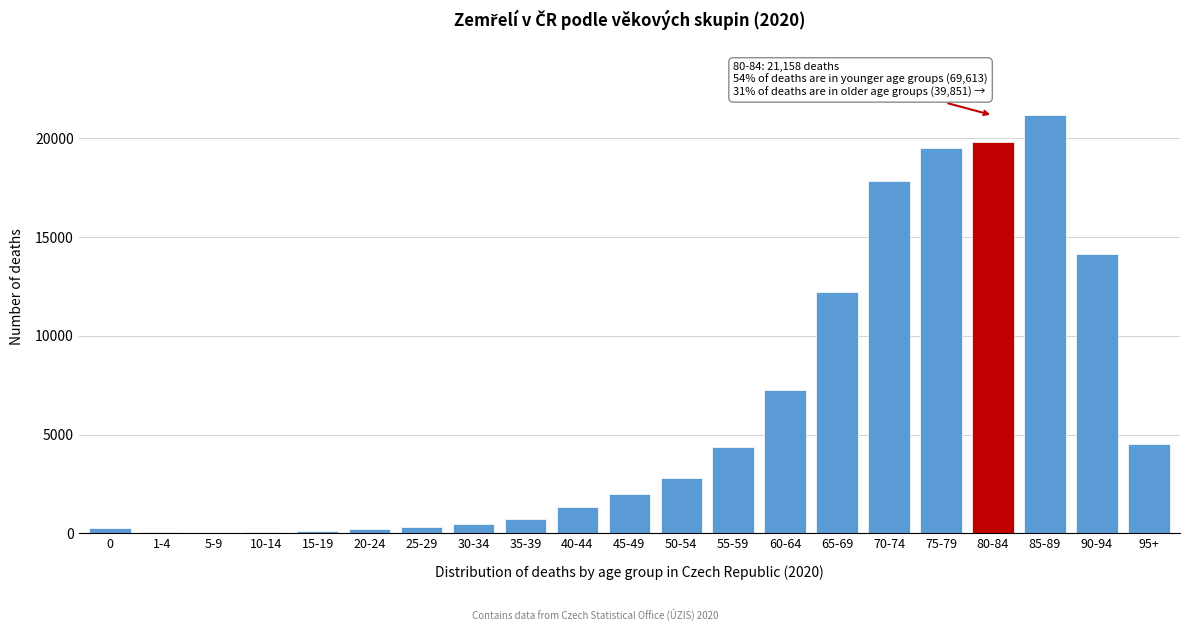

At which category does the chart reach its peak across all series?

85-89